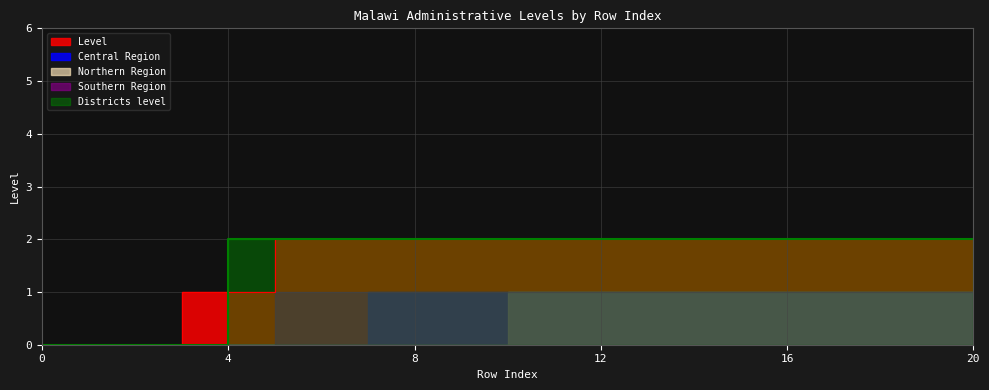

Count the Central Region values in the range 0 to 1.

21